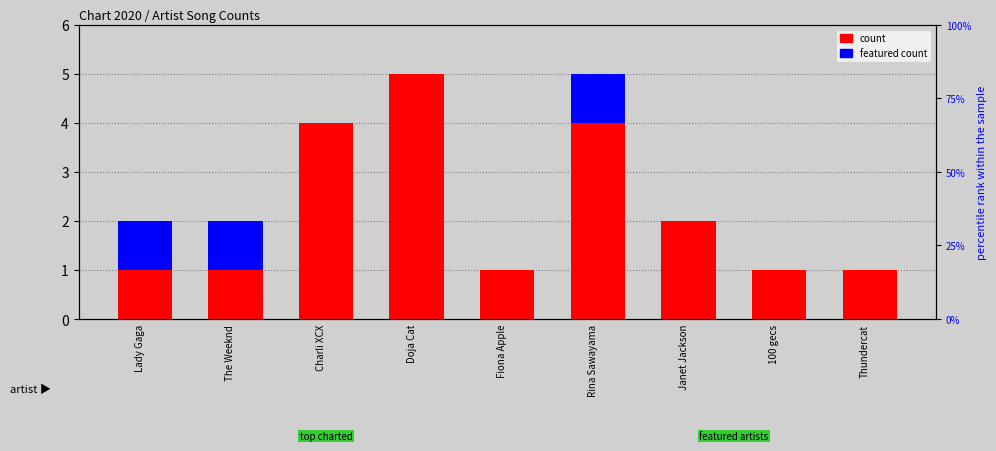

What are all the series names shown in the legend?

count, featured count